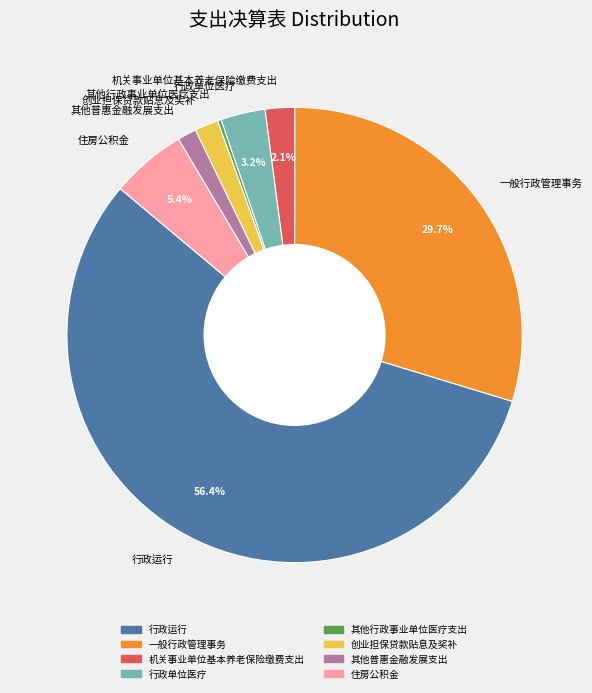

Is the sum of 行政单位医疗 and 机关事业单位基本养老保险缴费支出 greater than half?

No